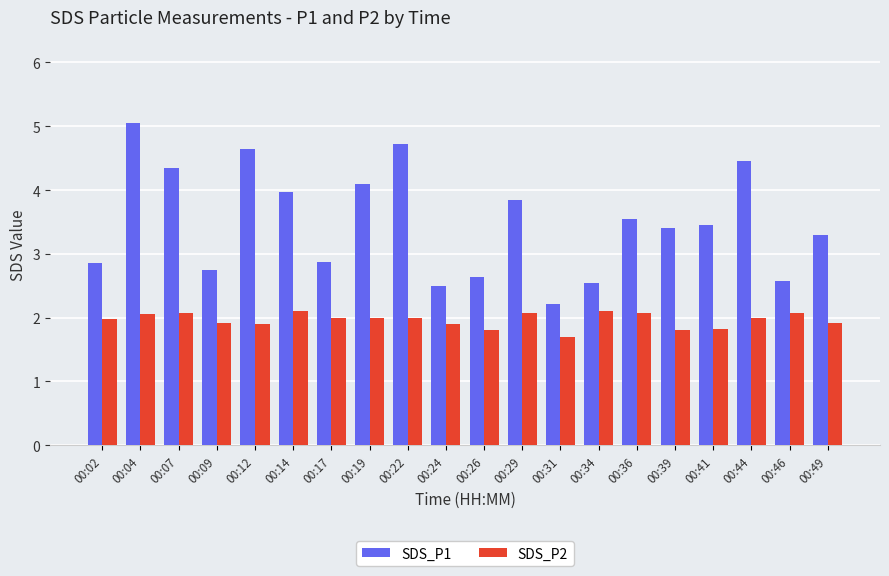

Which series changed the most between 00:04 and 00:46?

SDS_P1